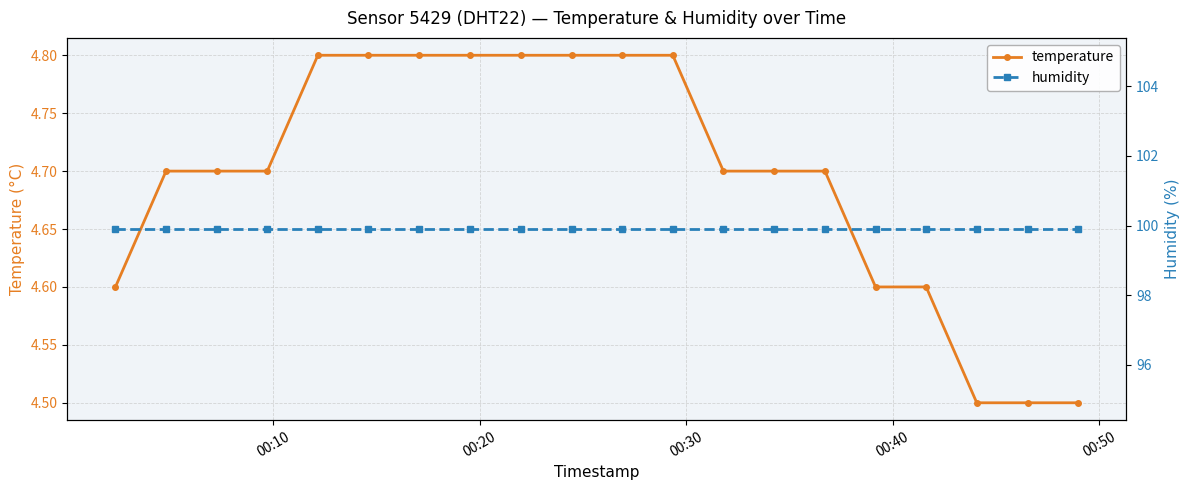

What are all the series names shown in the legend?

temperature, humidity